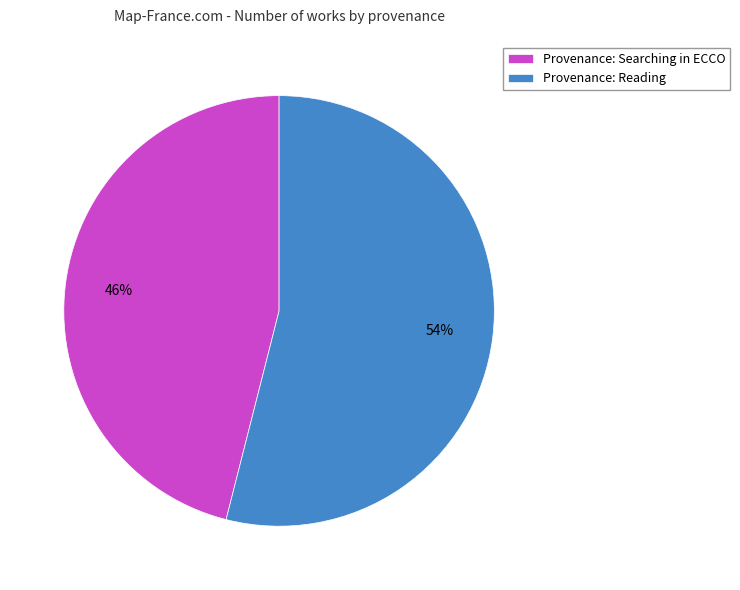

To the nearest percent, what is the difference between the largest and smallest slice percentages?

8%